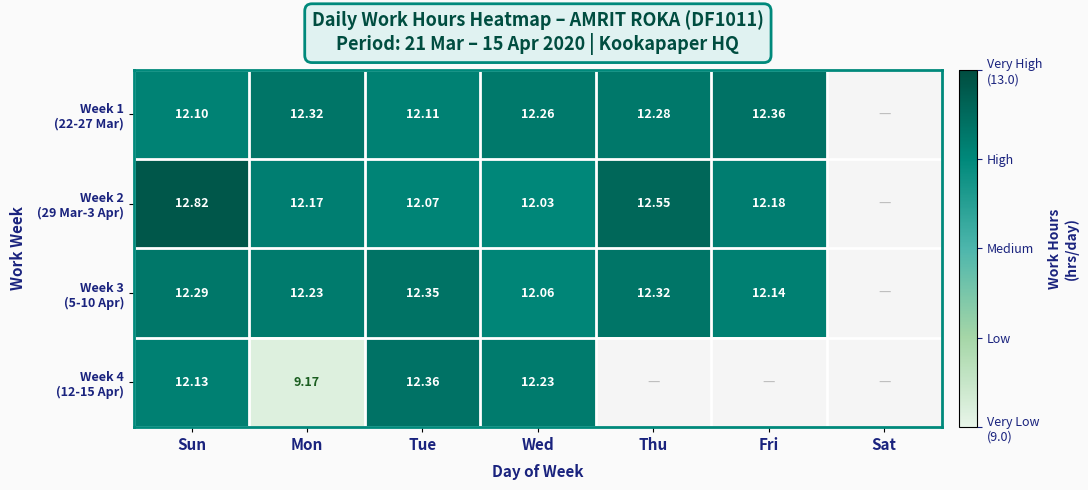

The value of Week 1 (22-27 Mar) at Fri is 12.4. True or false?

True